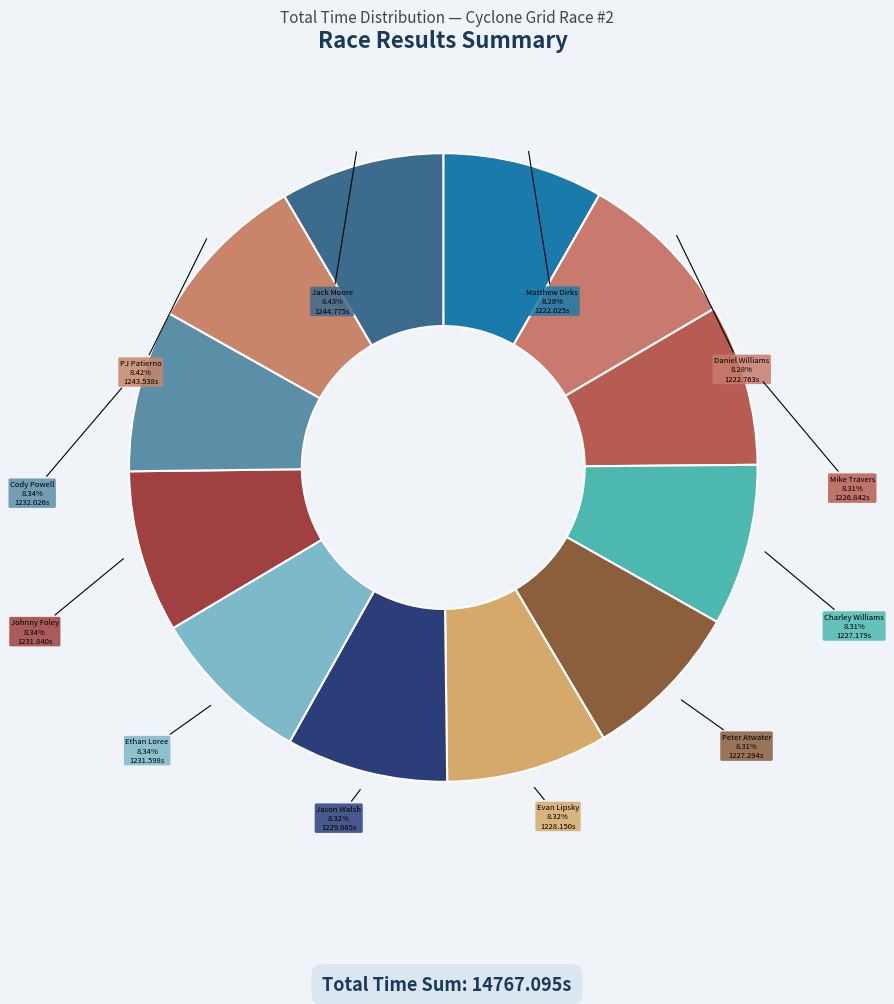

Do Daniel Williams and Mike Travers together represent more than half of the pie?

No